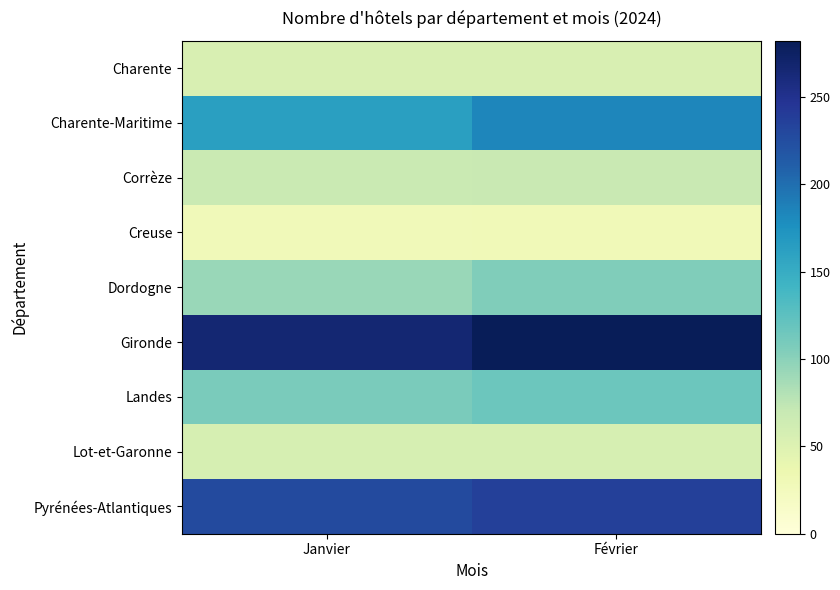

At how many categories does at least one series exceed 281?

1